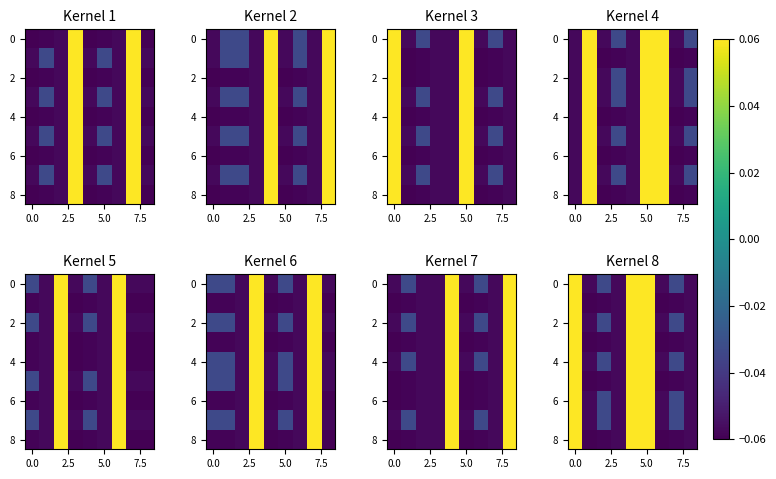

How many 7 values are between 0 and 1?

3